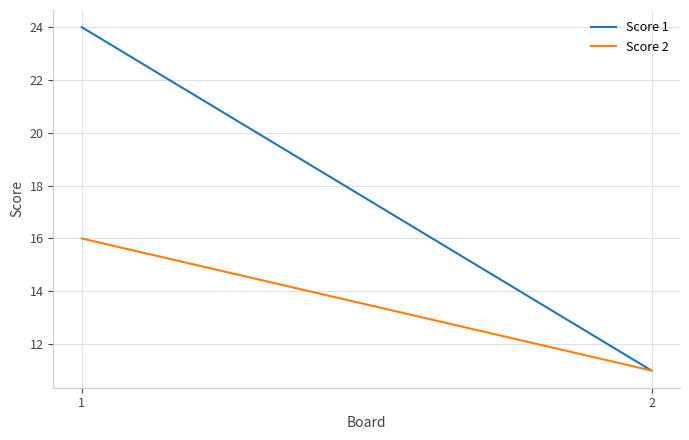

Reading left to right, what are all the values shown in this chart?

Score 1: 24	11
Score 2: 16	11